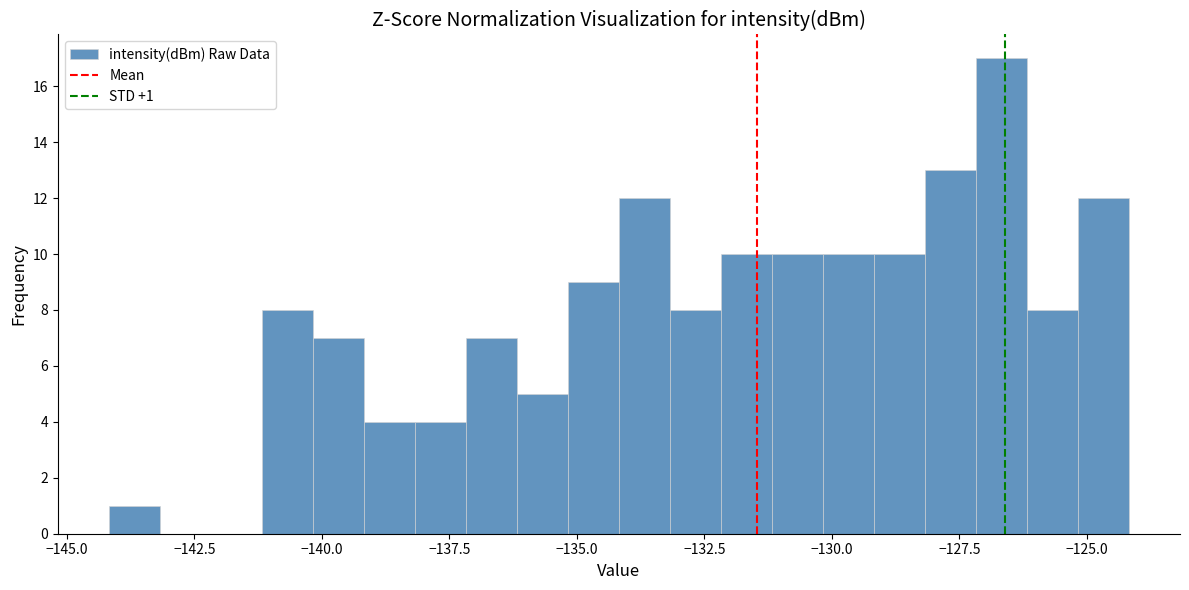

Around what value on the x-axis is the tallest bar? Give the approximate position of its centre, as read against the axis.

-126.5